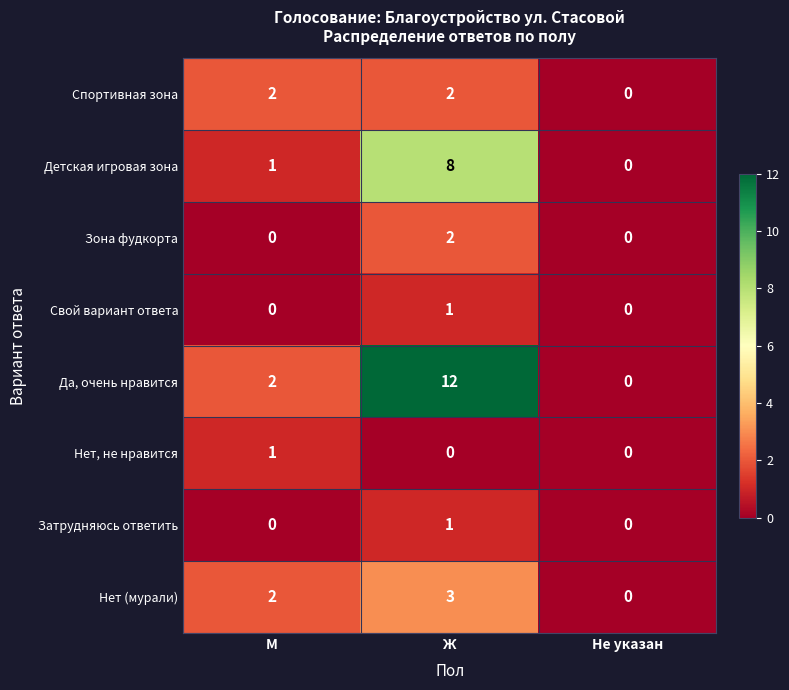

Between М and Ж, which series saw the biggest shift?

Да, очень нравится